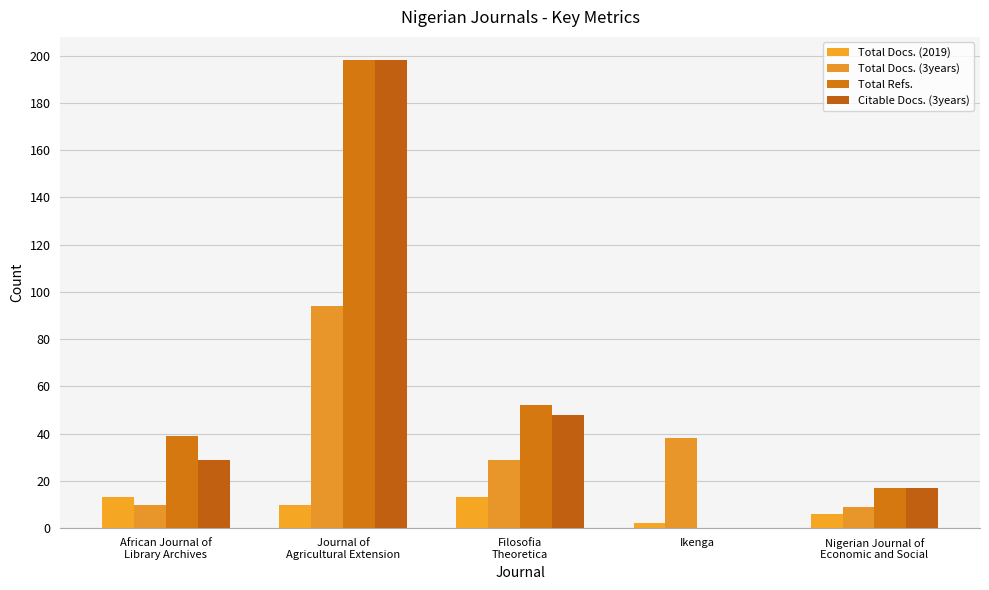

Are the bars horizontal?

No